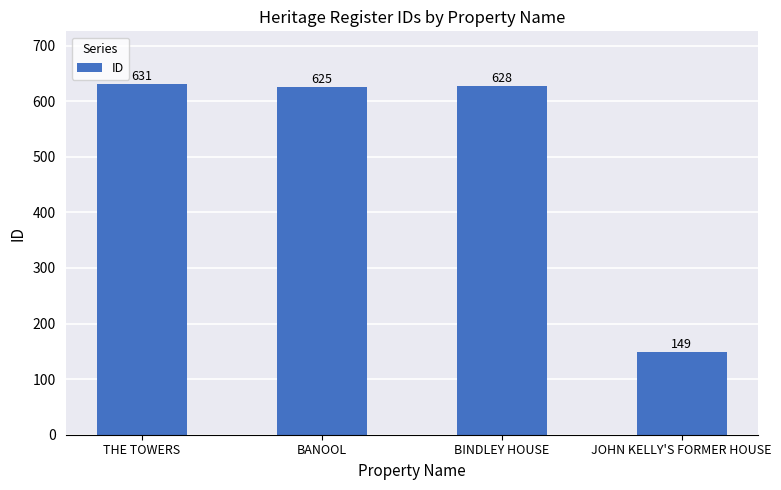

Rank the categories by value from lowest to highest.

JOHN KELLY'S FORMER HOUSE, BANOOL, BINDLEY HOUSE, THE TOWERS